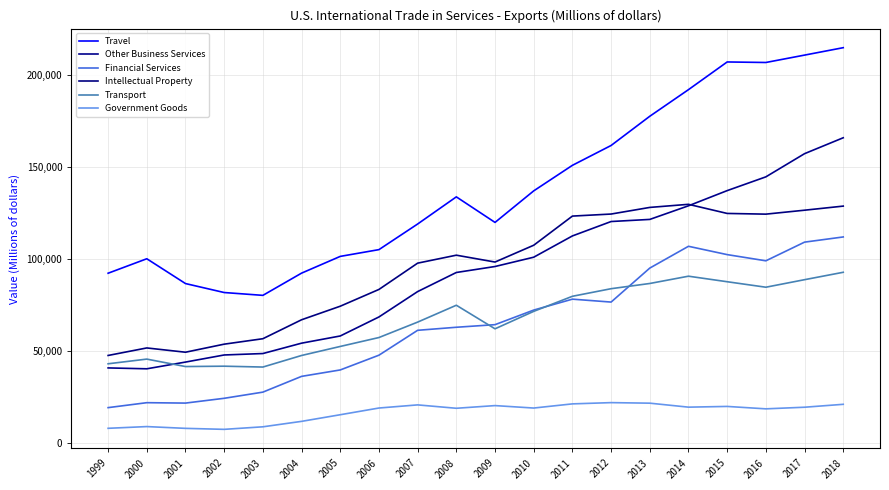

True or false: Financial Services and Intellectual Property cross at least once.

False